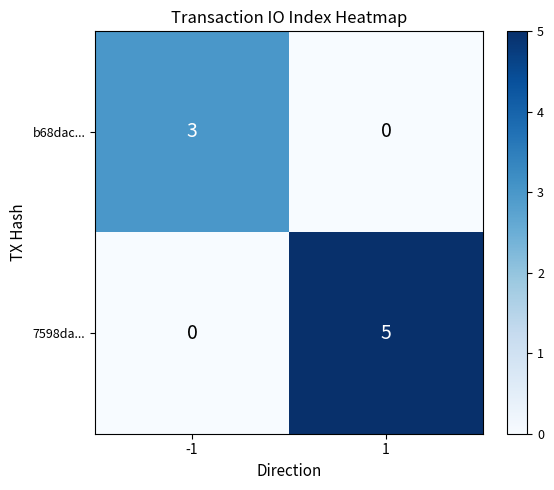

True or false: 7598da... has a value of 5 at 1.

True